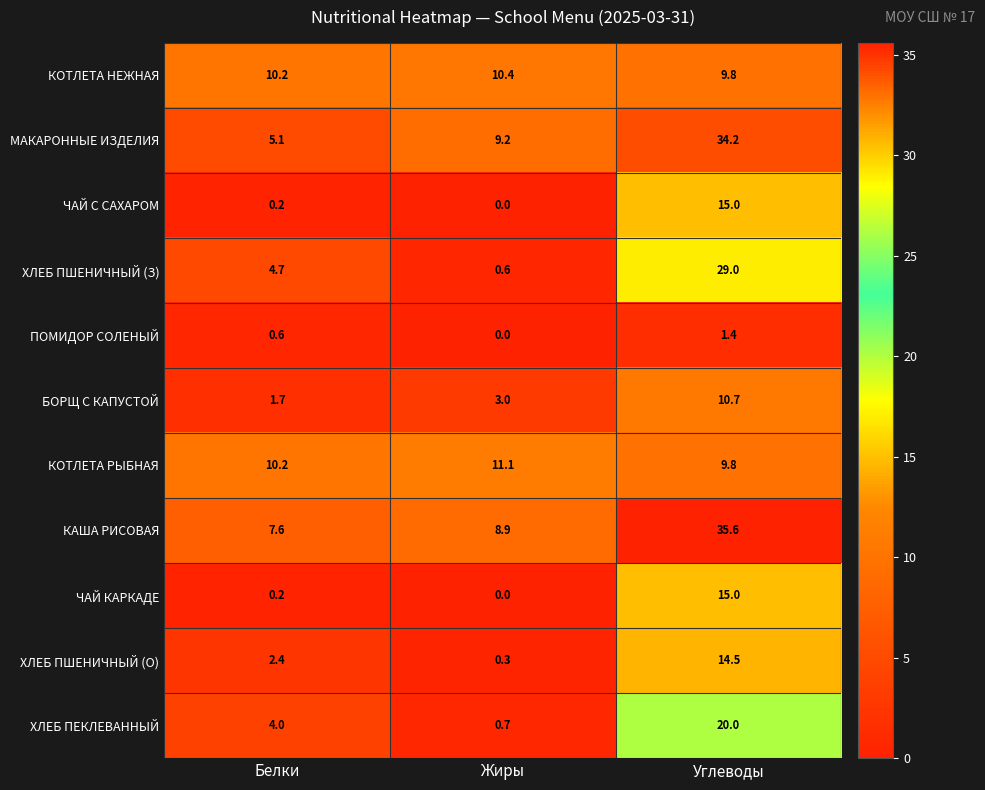

Which series has the largest range (max minus min)?

МАКАРОННЫЕ ИЗДЕЛИЯ